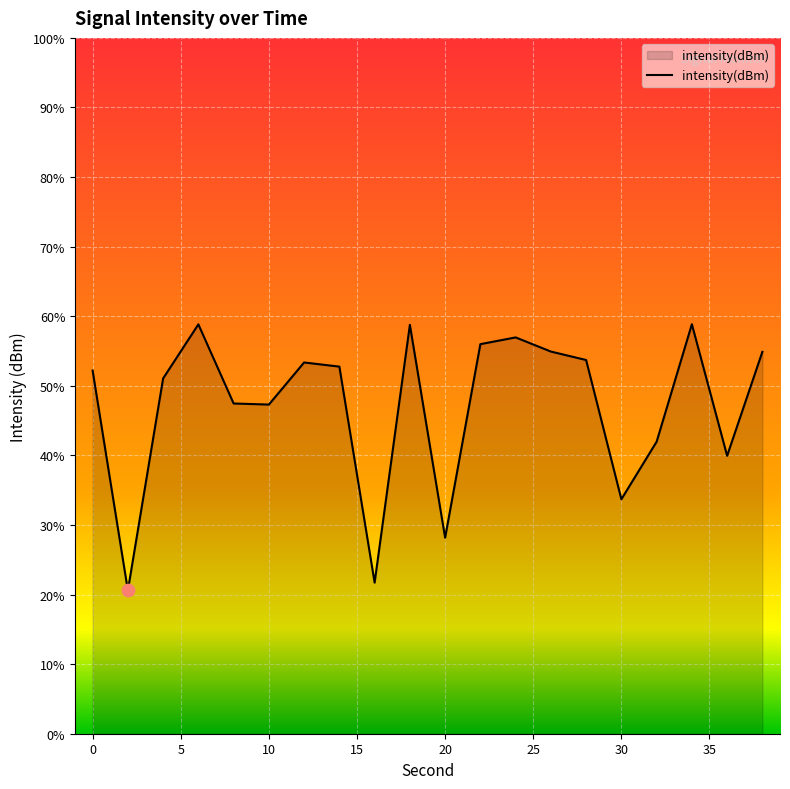

Between 22 and 0, which is larger?

22